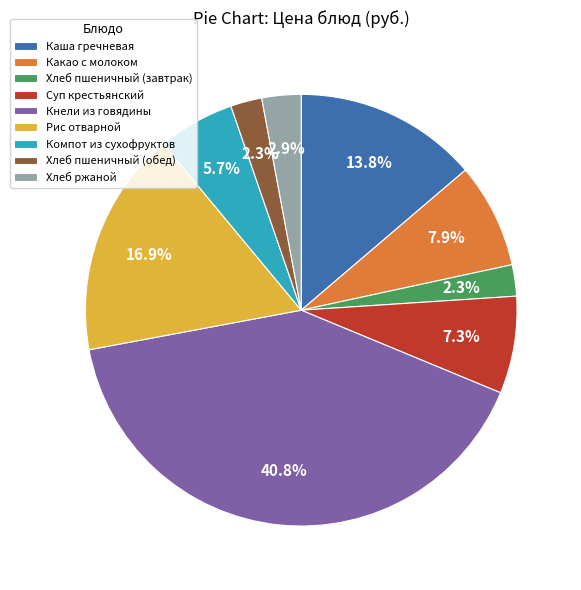

How many slices are in this pie chart?

9